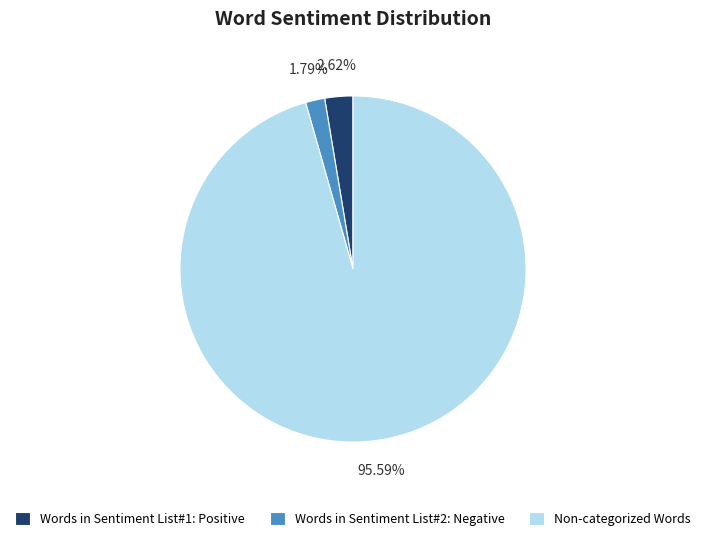

Which slice is the smallest?

Words in Sentiment List#2: Negative